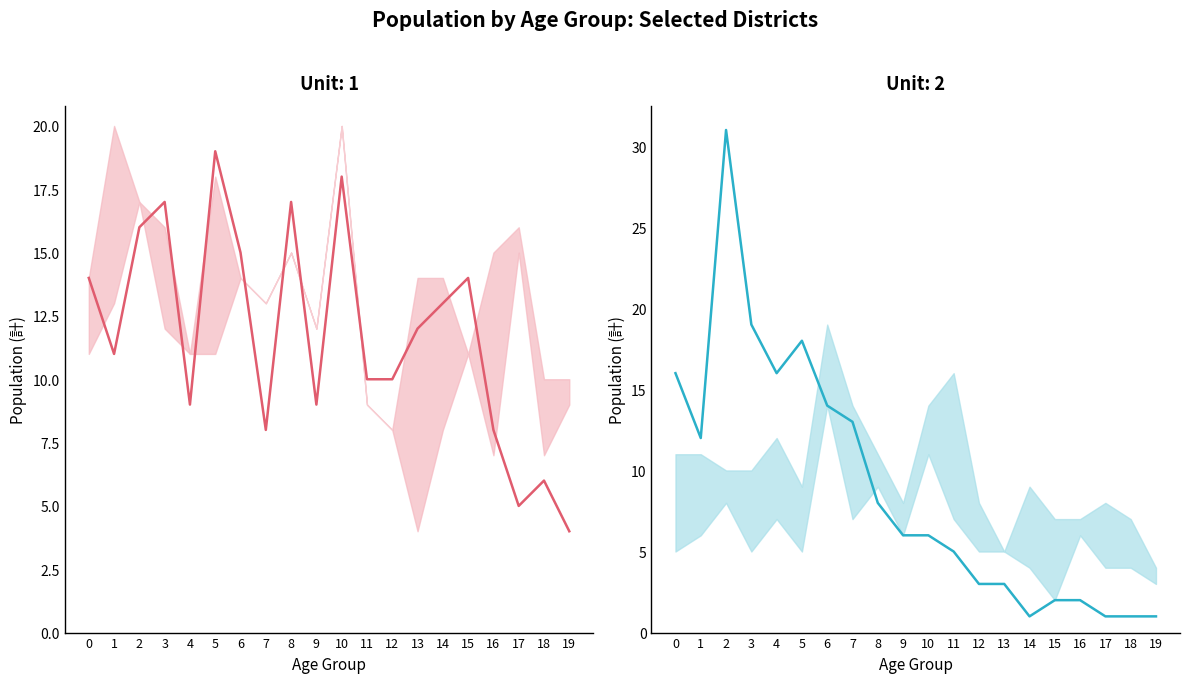

The 城ヶ丘_計 series shows 3 at 12. True or false?

False